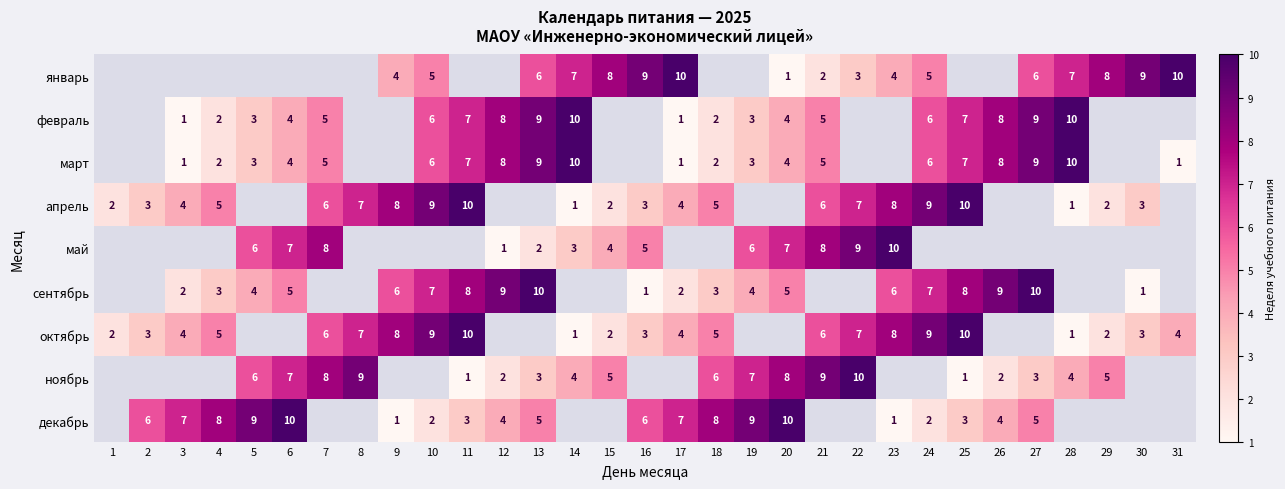

The апрель series shows 8 at 23. True or false?

True